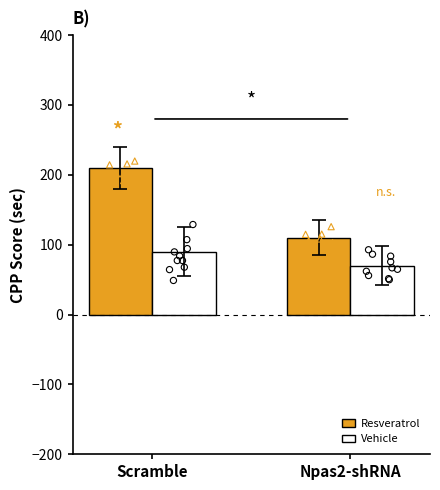

Which series reaches the maximum Y coordinate?

Resveratrol